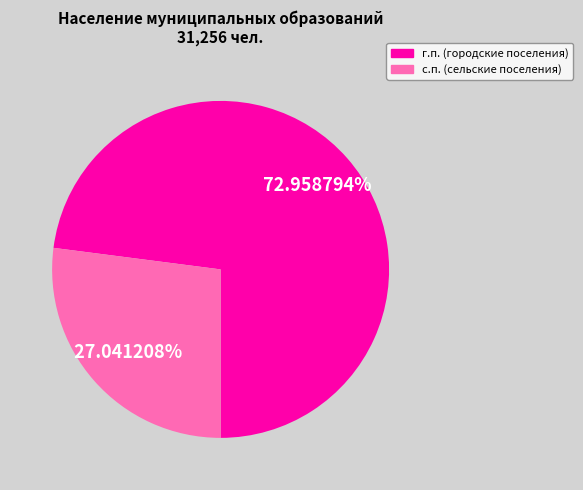

Is there any slice that represents more than half of the pie?

Yes